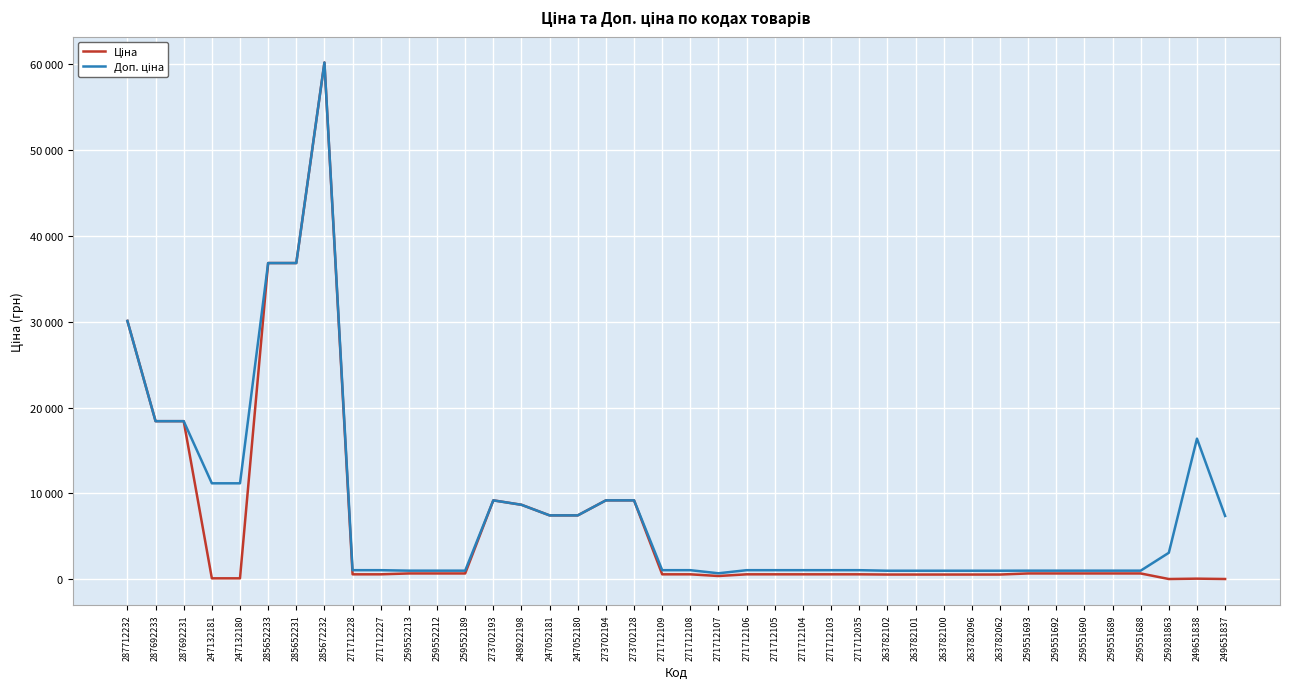

Does the chart have visible grid lines?

Yes